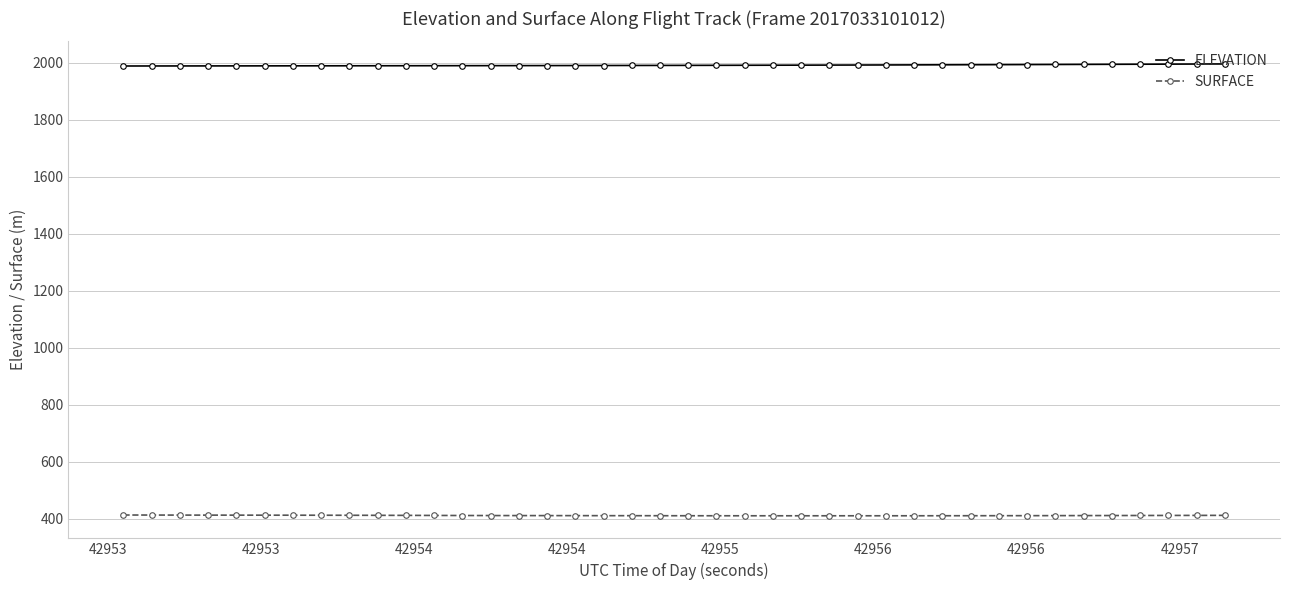

How many lines are shown in the chart?

2